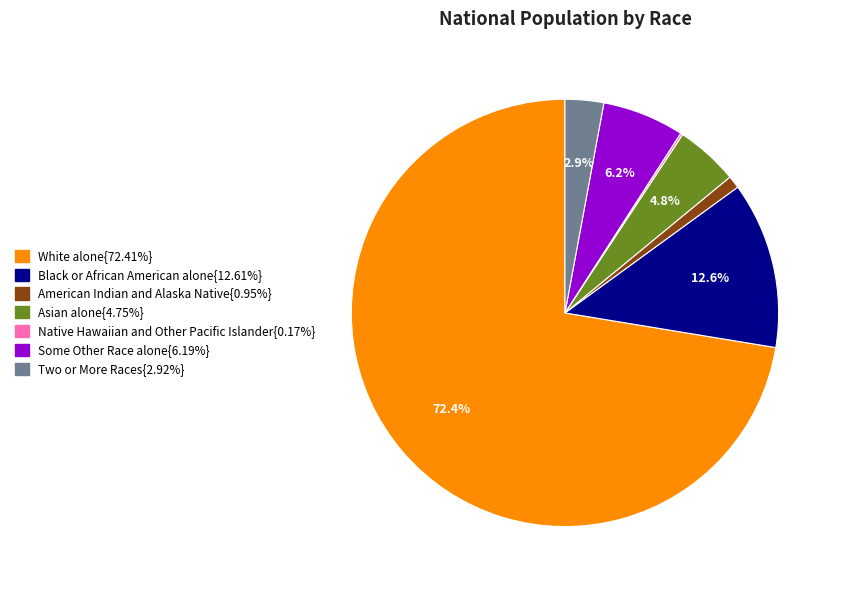

Does any single category account for the majority?

Yes